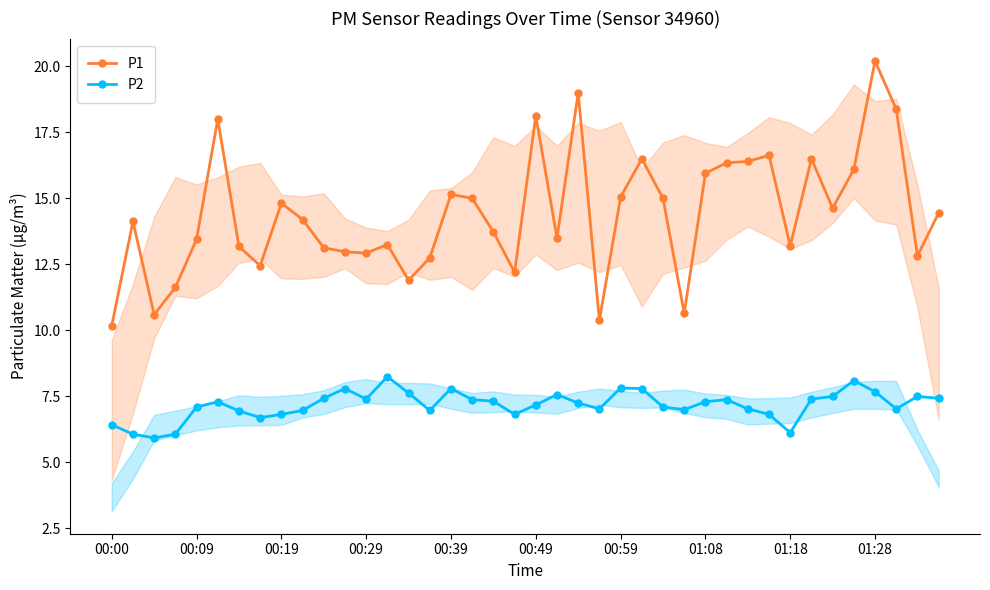

Reading left to right, transcribe all the data shown in this chart.

P1: 10.2	14.1	10.6	11.6	13.4	18.0	13.2	12.4	14.8	14.2	13.1	13.0	12.9	13.2	11.9	12.8	15.2	15.0	13.7	12.2	18.1	13.5	19.0	10.4	15.1	16.5	15.0	10.7	15.9	16.4	16.4	16.6	13.2	16.5	14.6	16.1	20.2	18.4	12.8	14.4
P2: 6.4	6.1	5.9	6.1	7.1	7.3	7.0	6.7	6.8	7.0	7.4	7.8	7.4	8.2	7.6	7.0	7.8	7.4	7.3	6.8	7.2	7.6	7.2	7.0	7.8	7.8	7.1	7.0	7.3	7.4	7.0	6.8	6.1	7.4	7.5	8.1	7.7	7.0	7.5	7.4